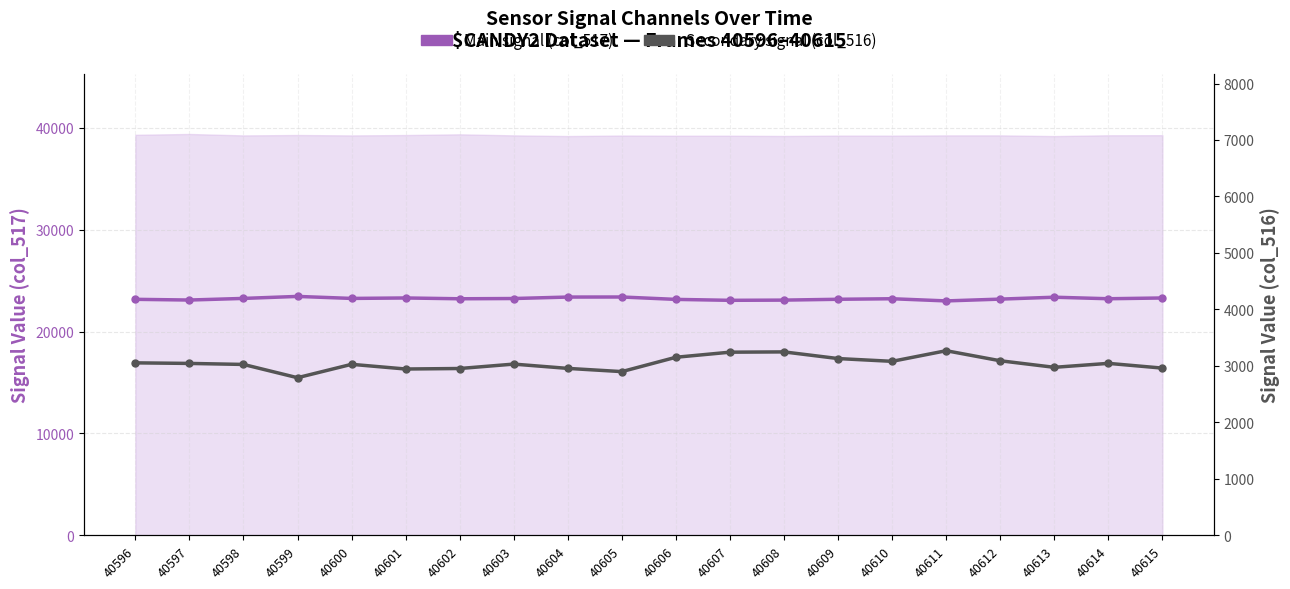

Between 40601 and 40606, which series saw the biggest shift?

Secondary signal (col_516)